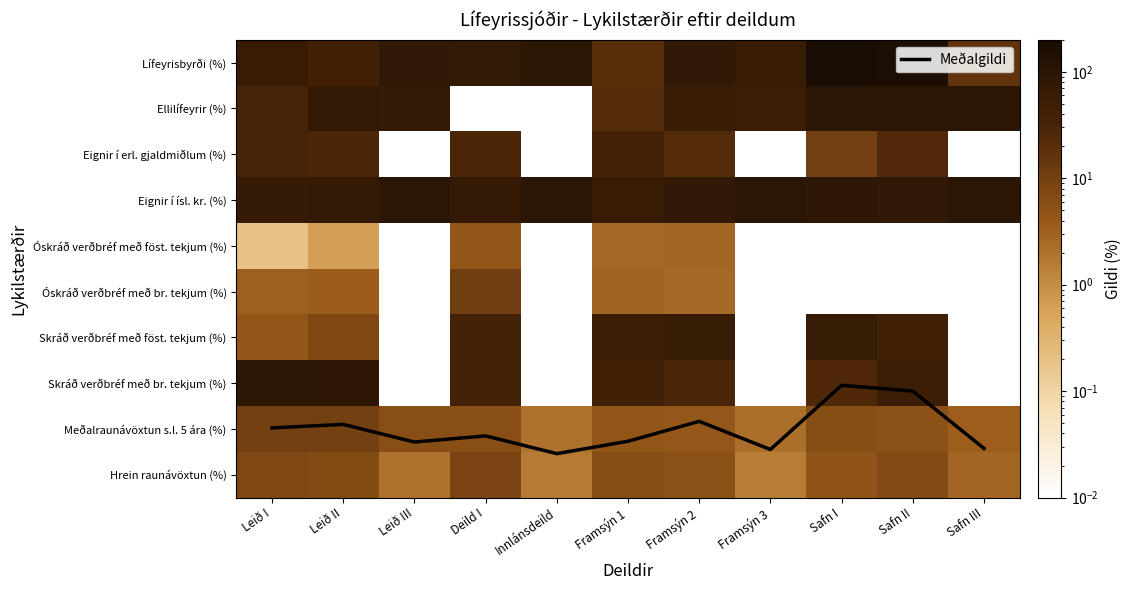

The Óskráð verðbréf með br. tekjum (%) series shows 2.2 at Leið II. True or false?

False